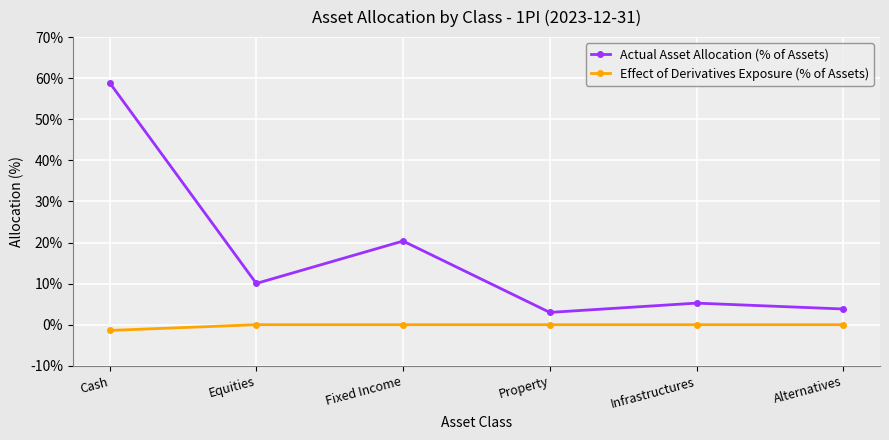

What is the total value across all series at Alternatives?

3.8